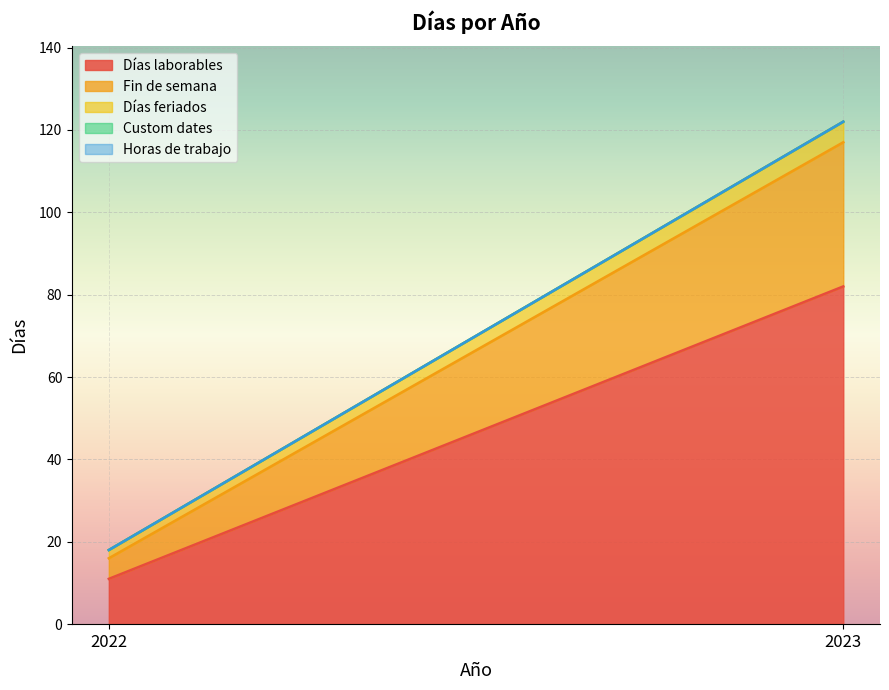

Between 2022 and 2023, which is larger?

2023